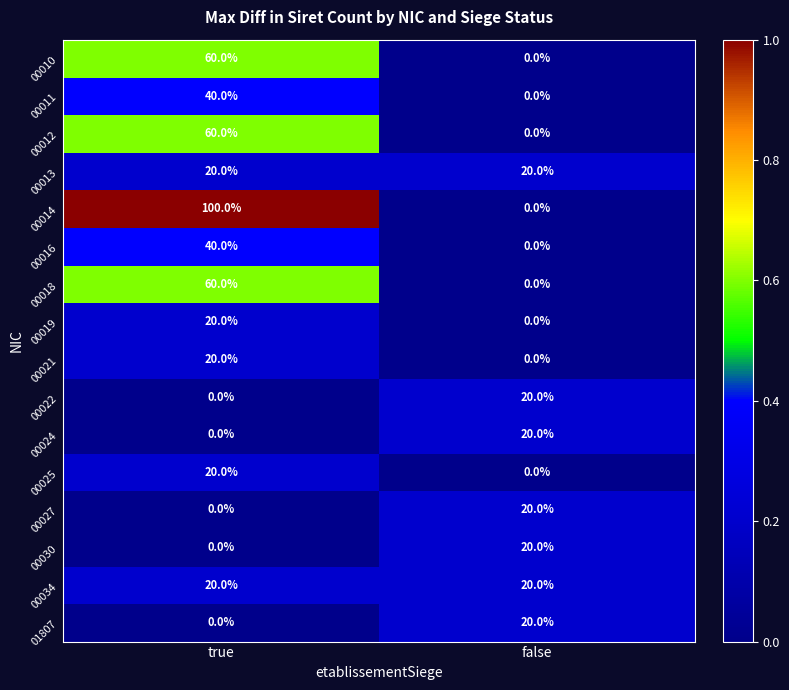

What is the total value across all series at true?

460